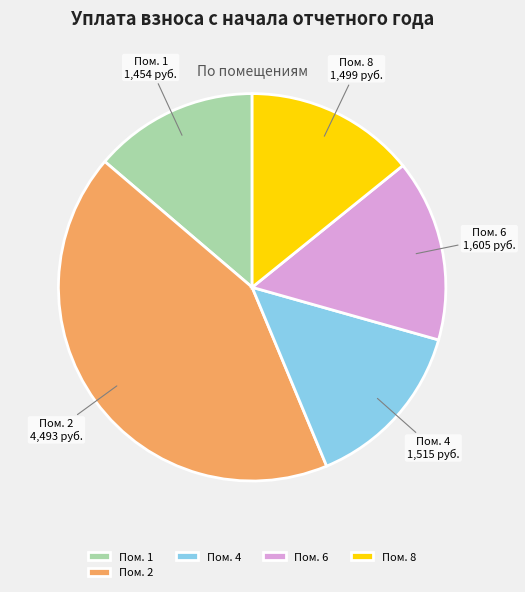

Is there any slice that represents more than half of the pie?

No